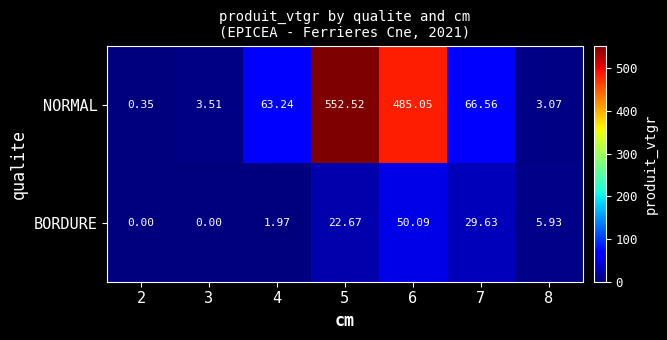

Which series changed the most between 4 and 8?

NORMAL